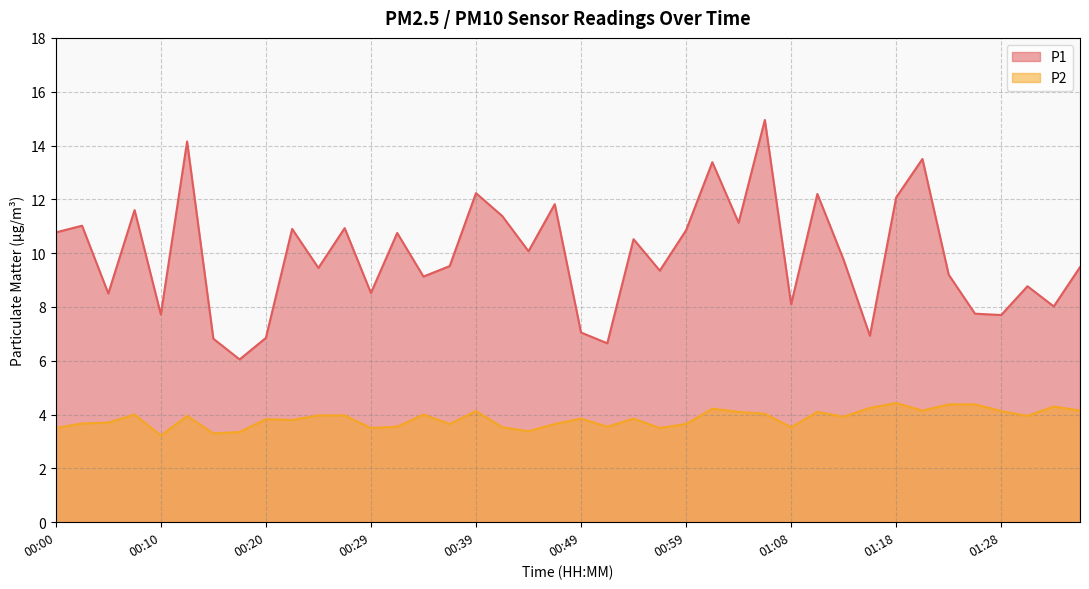

Which series changed the most between 00:22 and 00:51?

P1